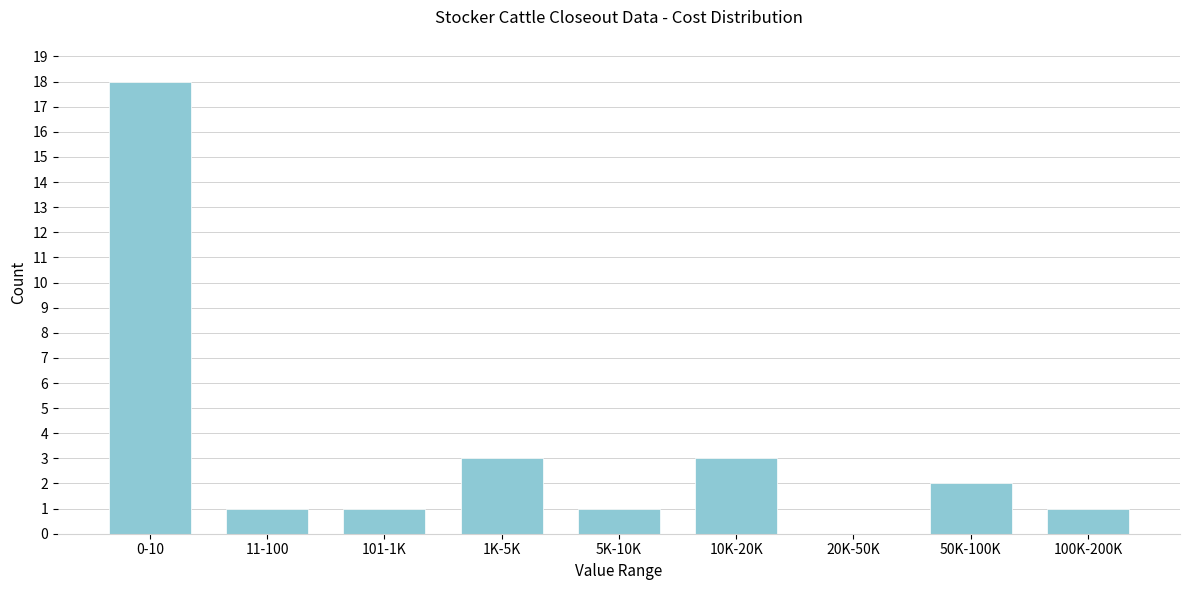

Reading right to left, list all the values displayed in this chart.

100K-200K=1	50K-100K=2	20K-50K=0	10K-20K=3	5K-10K=1	1K-5K=3	101-1K=1	11-100=1	0-10=18